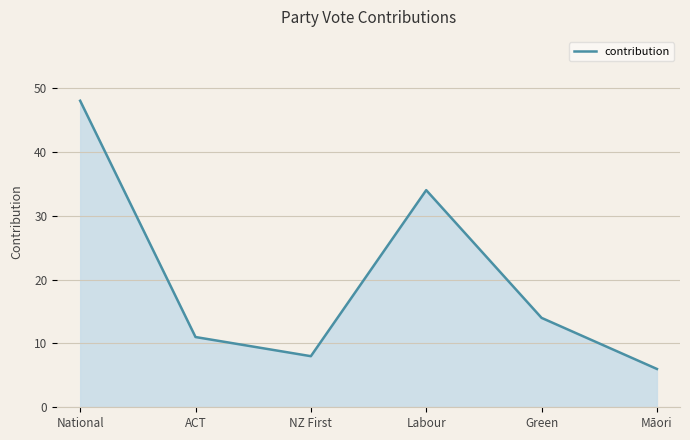

How many categories are shown in the chart?

6